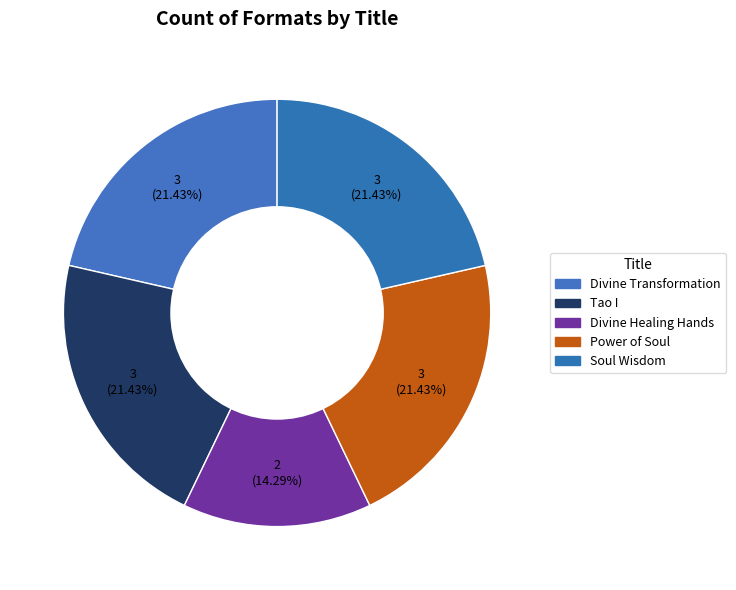

Count the number of slices in the pie.

5